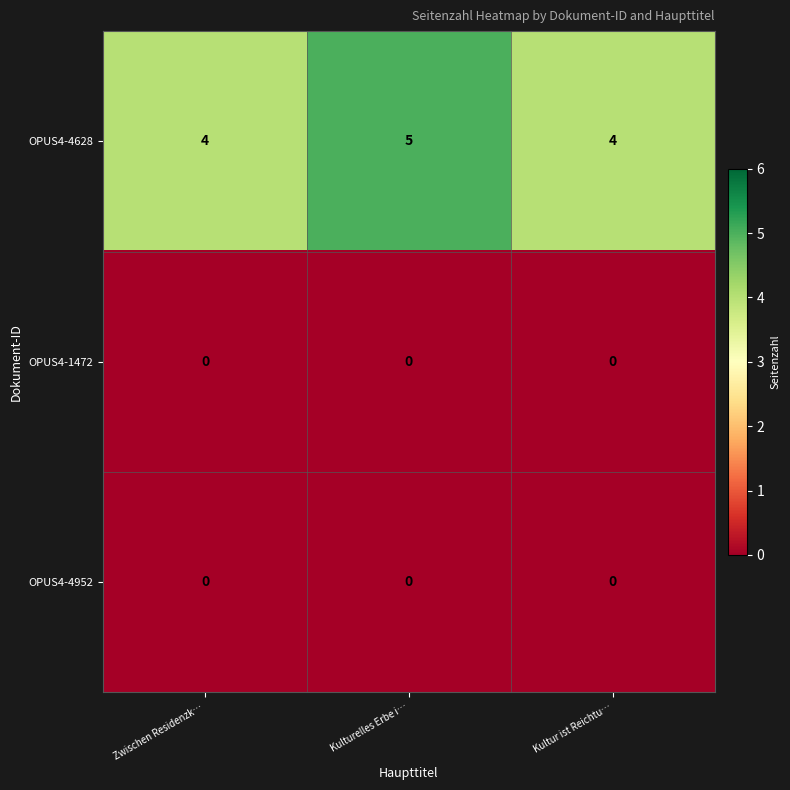

What is the sum of the OPUS4-4628 values at Zwischen Residenzk… and Kultur ist Reichtu…?

8